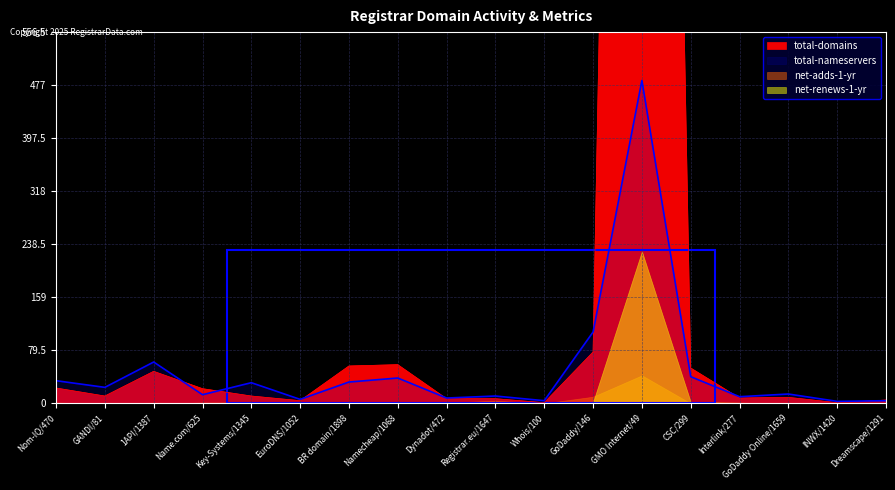

Which category has the highest value in the total-nameservers series?

GMO Internet/49